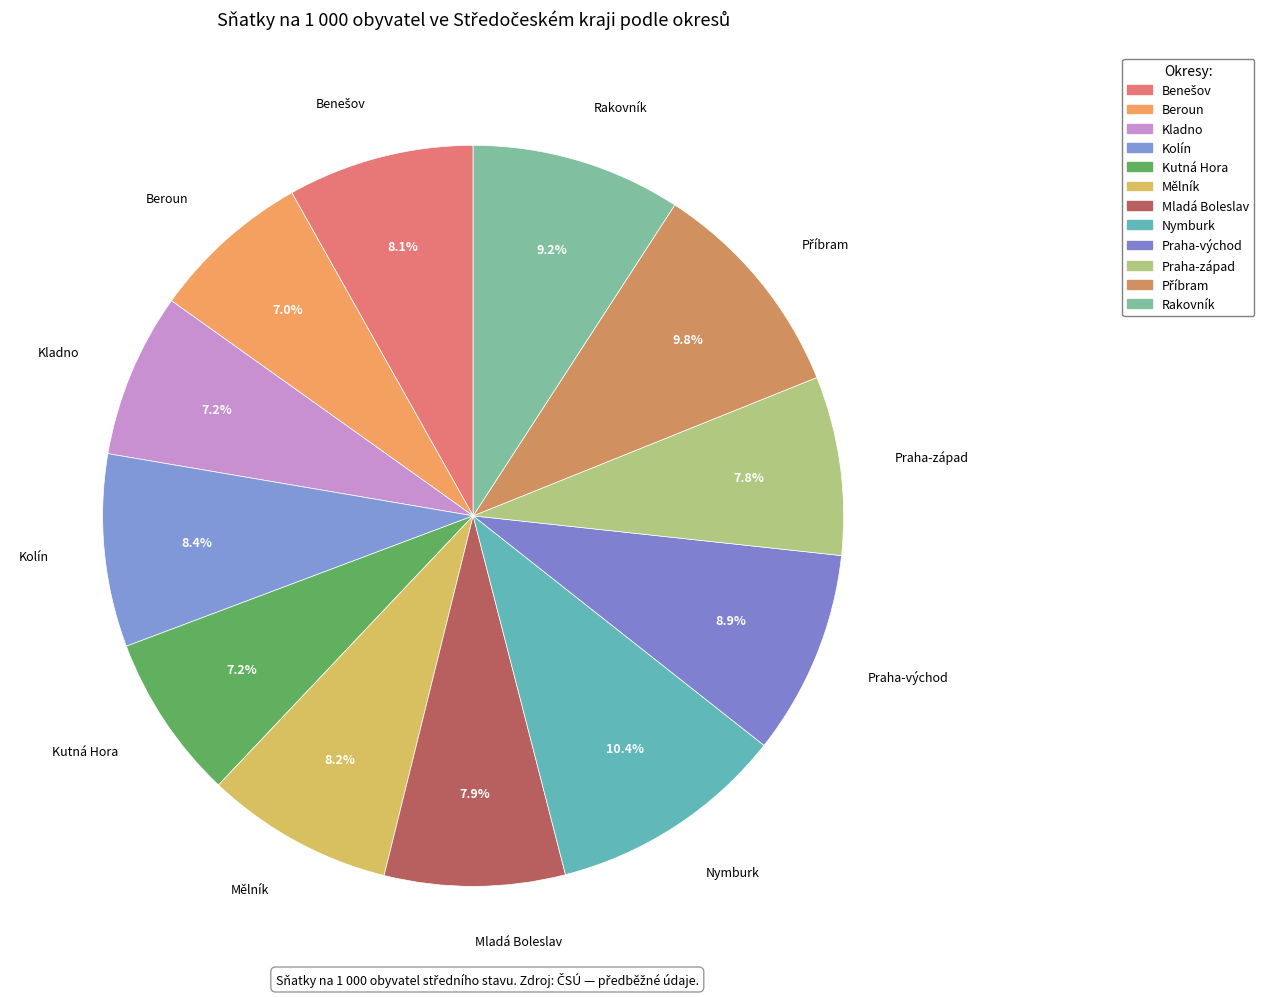

Rank the categories by value from highest to lowest.

Nymburk, Příbram, Rakovník, Praha-východ, Kolín, Mělník, Benešov, Mladá Boleslav, Praha-západ, Kutná Hora, Kladno, Beroun